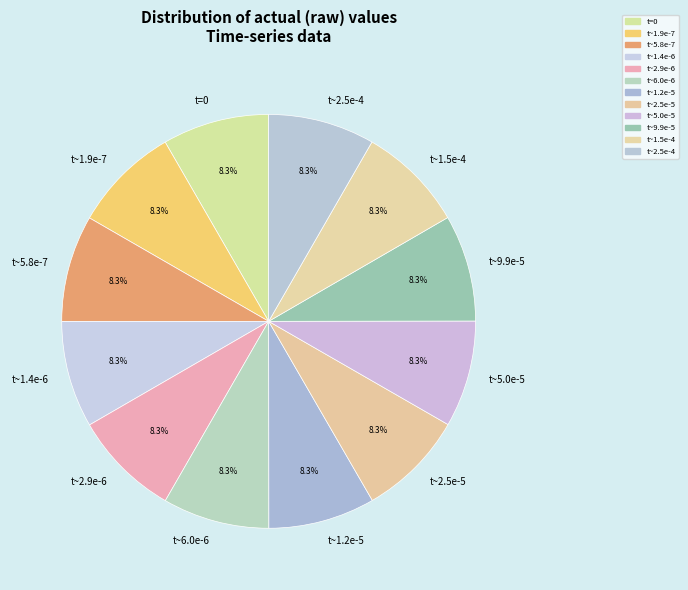

What is the ratio of the value at t~1.9e-7 to the value at t~1.2e-5?

1.0